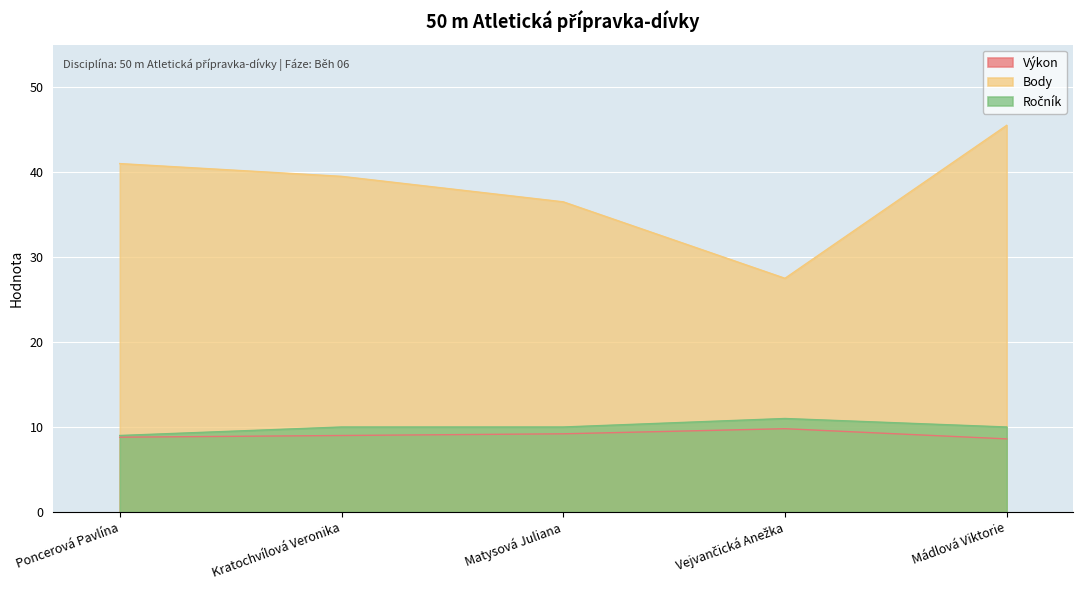

What is the label of the 1st point from the right?

Mádlová Viktorie